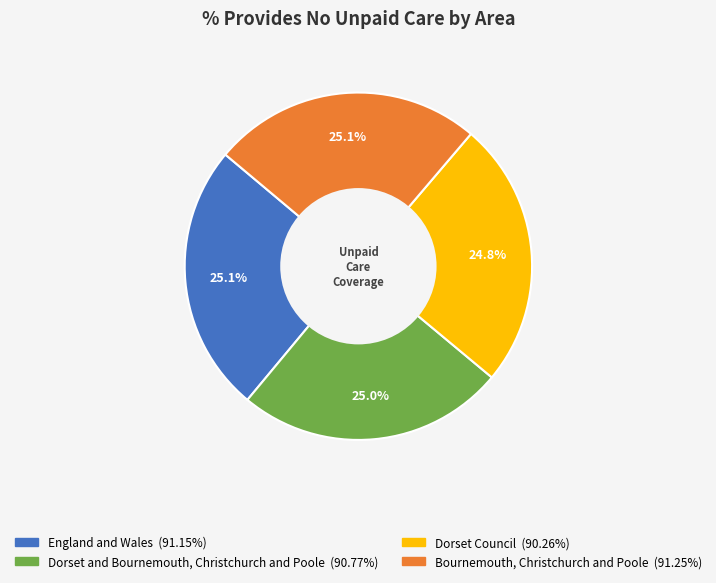

Is Bournemouth, Christchurch and Poole the majority of the pie?

No